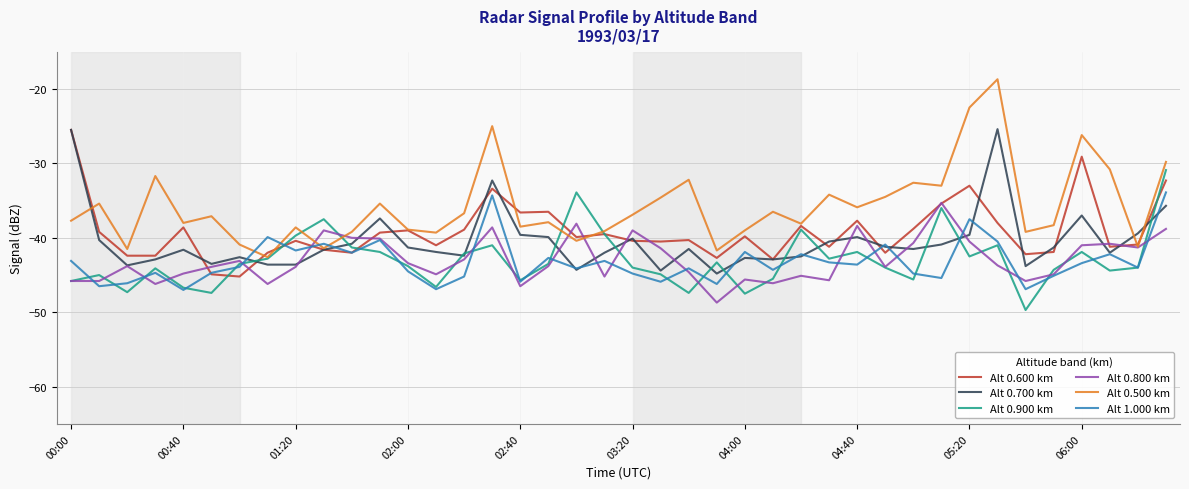

What is the maximum value shown in the chart?

-18.7